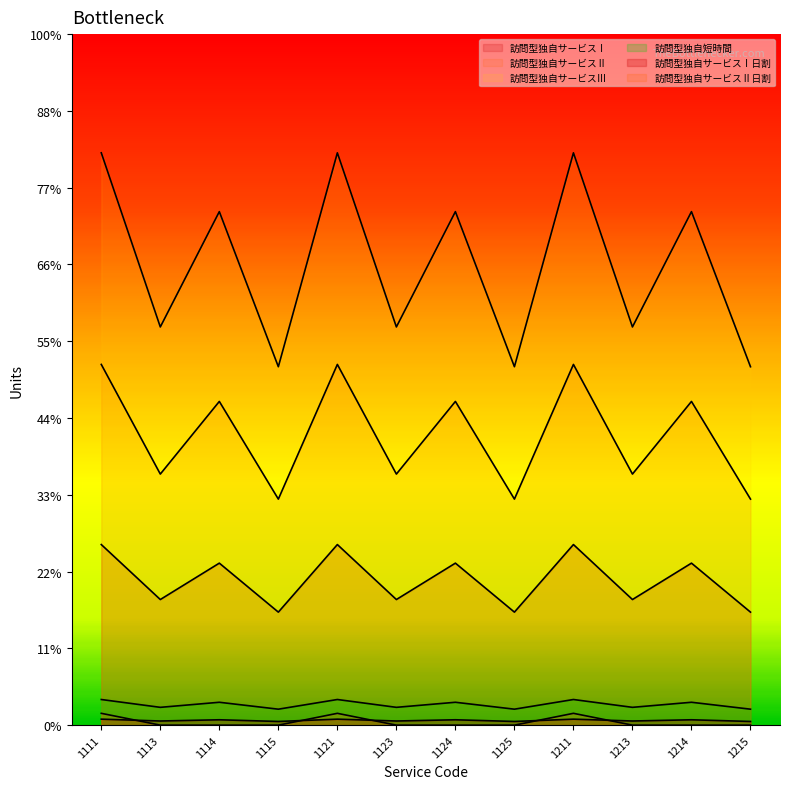

True or false: 訪問型独自サービスⅢ and 訪問型独自サービスⅡ日割 intersect in this chart.

False